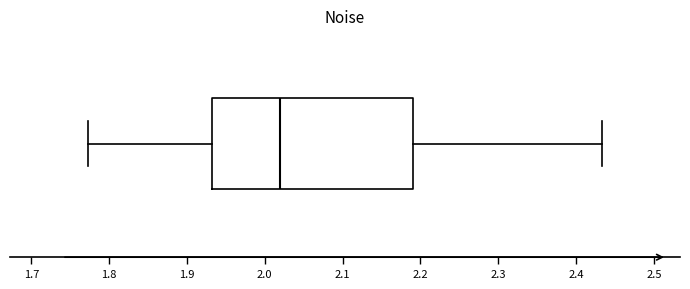

Transcribe this box plot: give where the median line is, the range the box spans, and where the two whiskers end, as read against the x-axis. The values are not printed on the chart, so give them approximately, as read against the axis.

median 2.02, box 1.93 to 2.19, whiskers 1.77 to 2.43